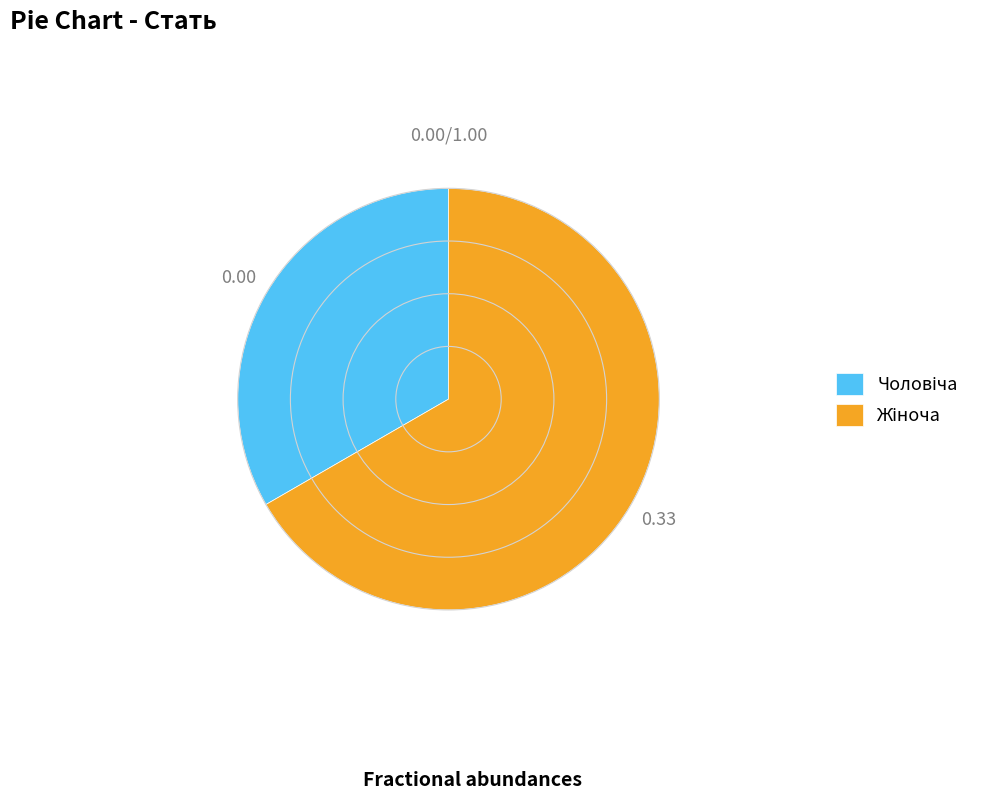

Is there any slice that represents more than half of the pie?

Yes